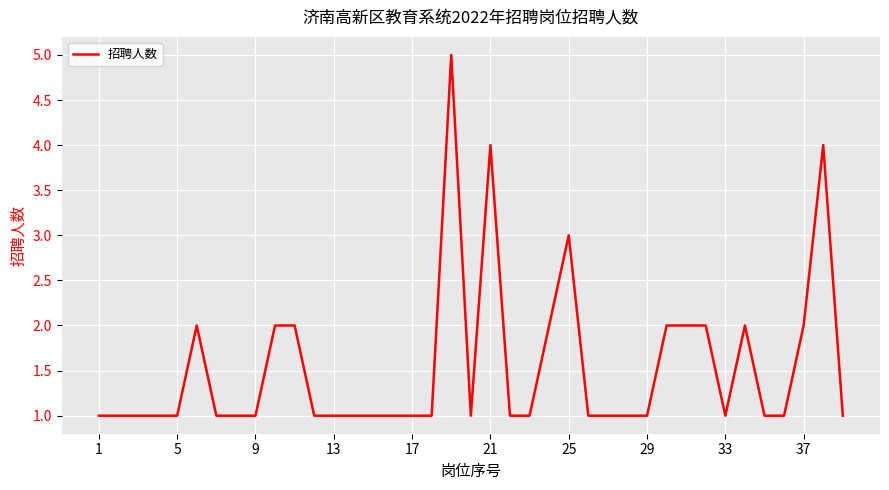

What is the sum of all values?

60